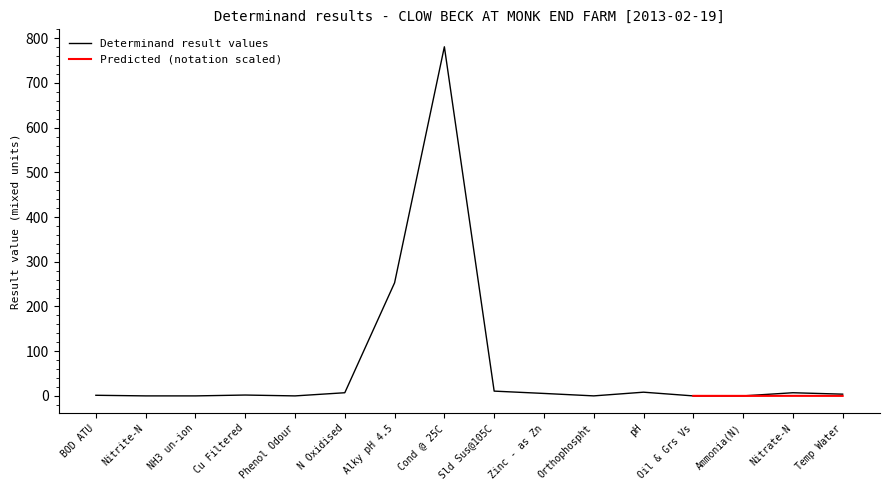

What is the sum of the values at Cu Filtered and Cond @ 25C?

782.9